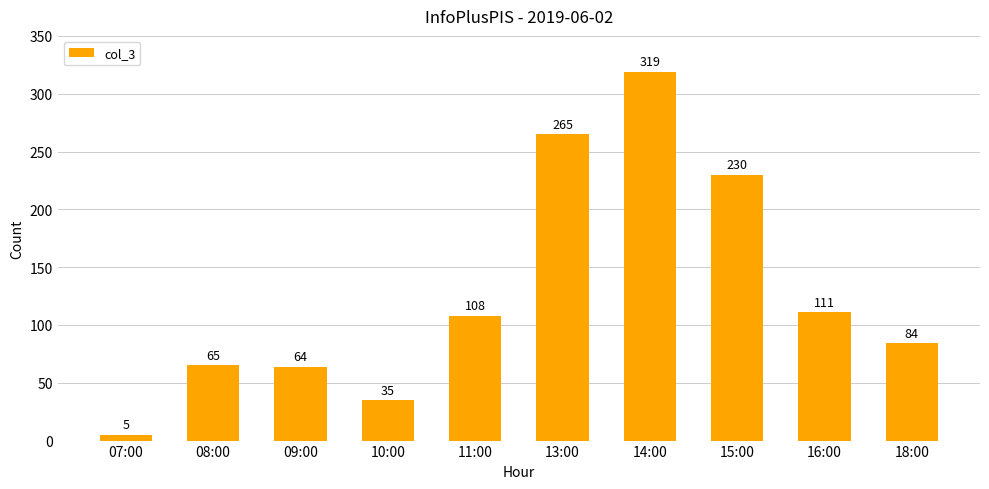

What is the sum of all values?

1286